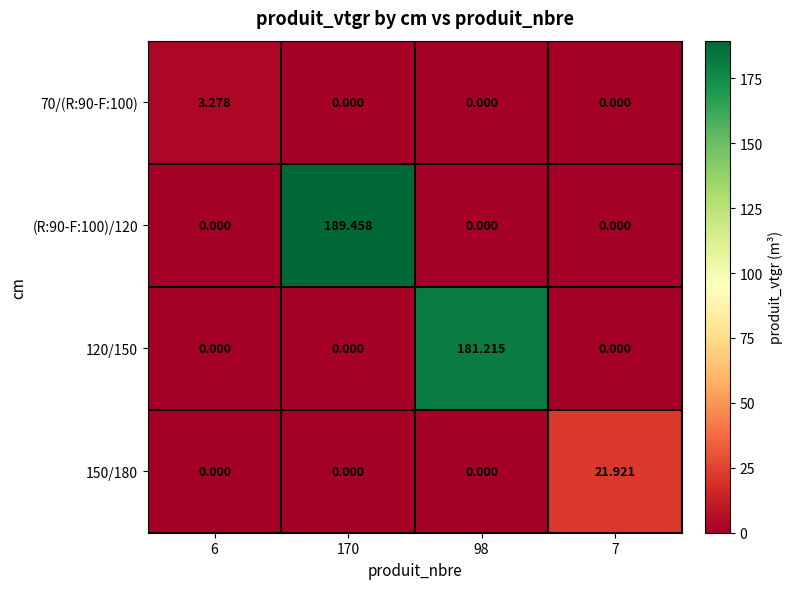

Reading left to right, transcribe all the data shown in this chart.

70/(R:90-F:100): 6=3.3	170=0.0	98=0.0	7=0.0
(R:90-F:100)/120: 6=0.0	170=189.5	98=0.0	7=0.0
120/150: 6=0.0	170=0.0	98=181.2	7=0.0
150/180: 6=0.0	170=0.0	98=0.0	7=21.9